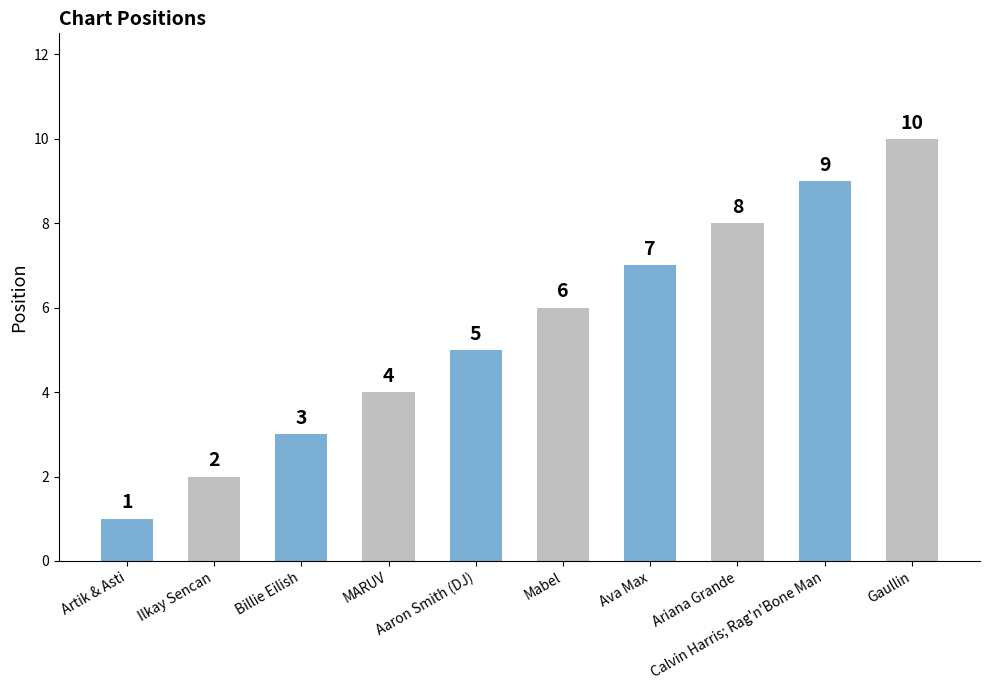

Rank the categories by value from highest to lowest.

Gaullin, Calvin Harris; Rag'n'Bone Man, Ariana Grande, Ava Max, Mabel, Aaron Smith (DJ), MARUV, Billie Eilish, Ilkay Sencan, Artik & Asti